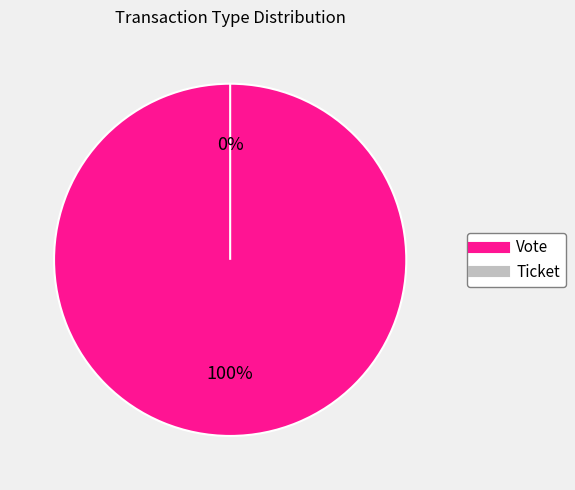

To the nearest percent, what is the combined percentage of Vote and Ticket?

100%